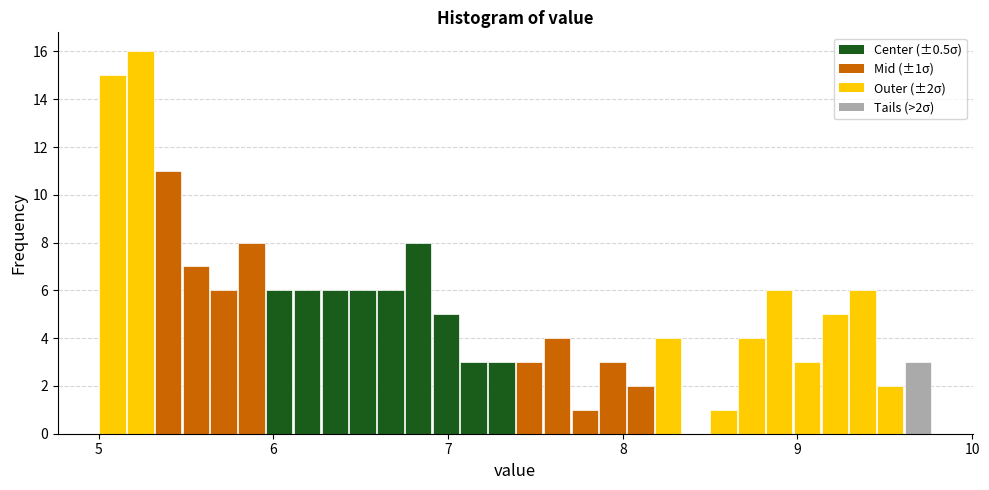

Around what value on the x-axis is the tallest bar? Give the approximate position of its centre, as read against the axis.

5.2